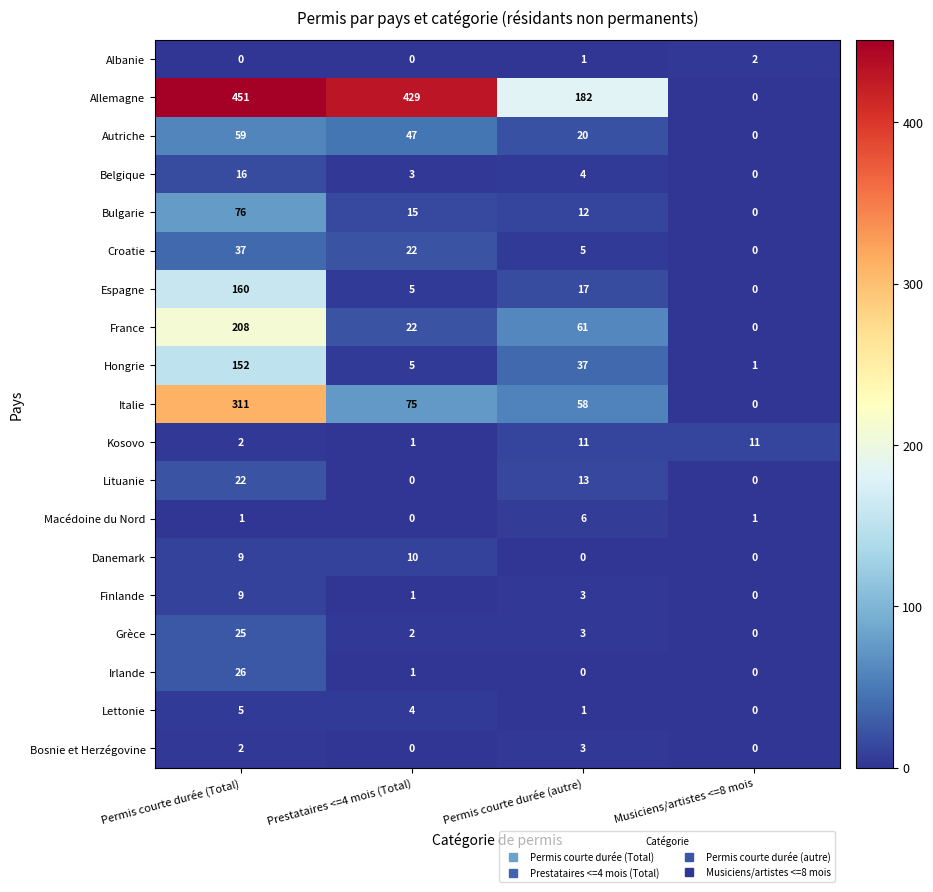

Read the Lettonie value at Permis courte durée (Total).

5